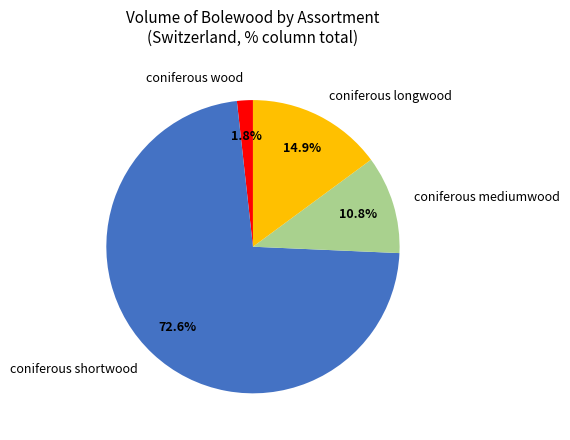

Between coniferous longwood and coniferous wood, which is larger?

coniferous longwood